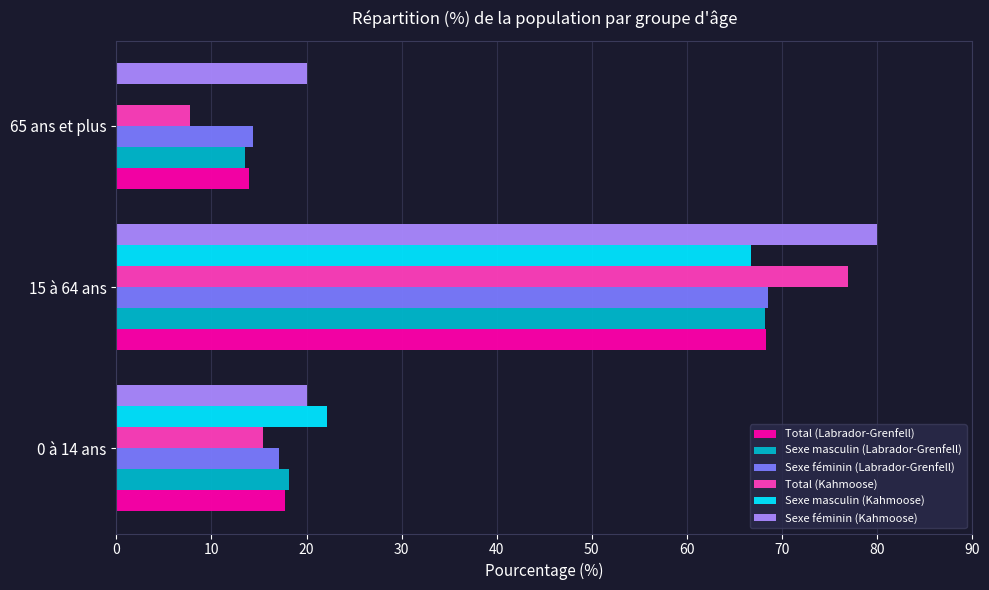

What is the highest value of the Sexe féminin (Kahmoose) series?

80.0